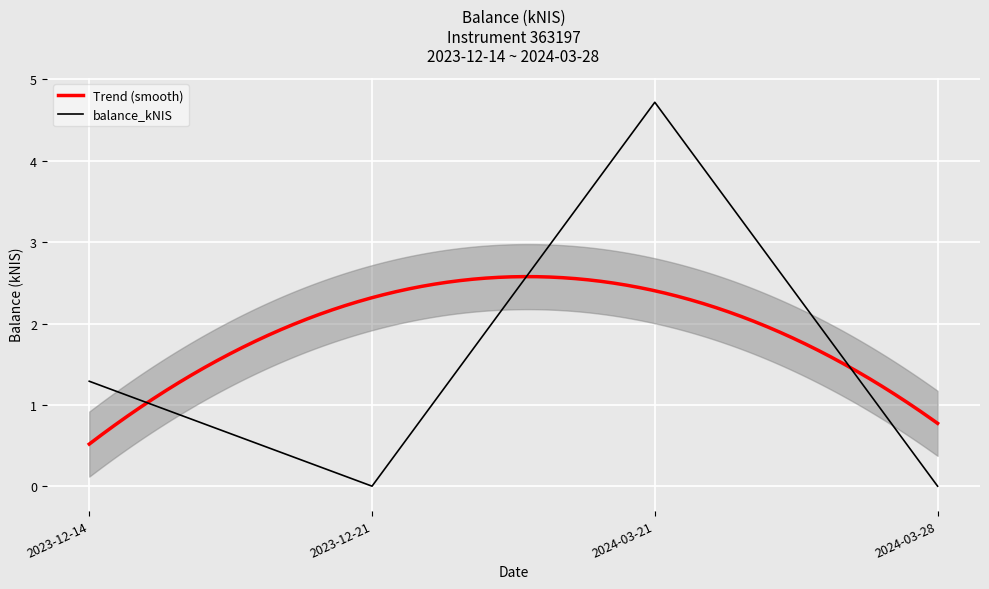

Rank the categories by value from highest to lowest.

2024-03-21, 2023-12-14, 2023-12-21, 2024-03-28